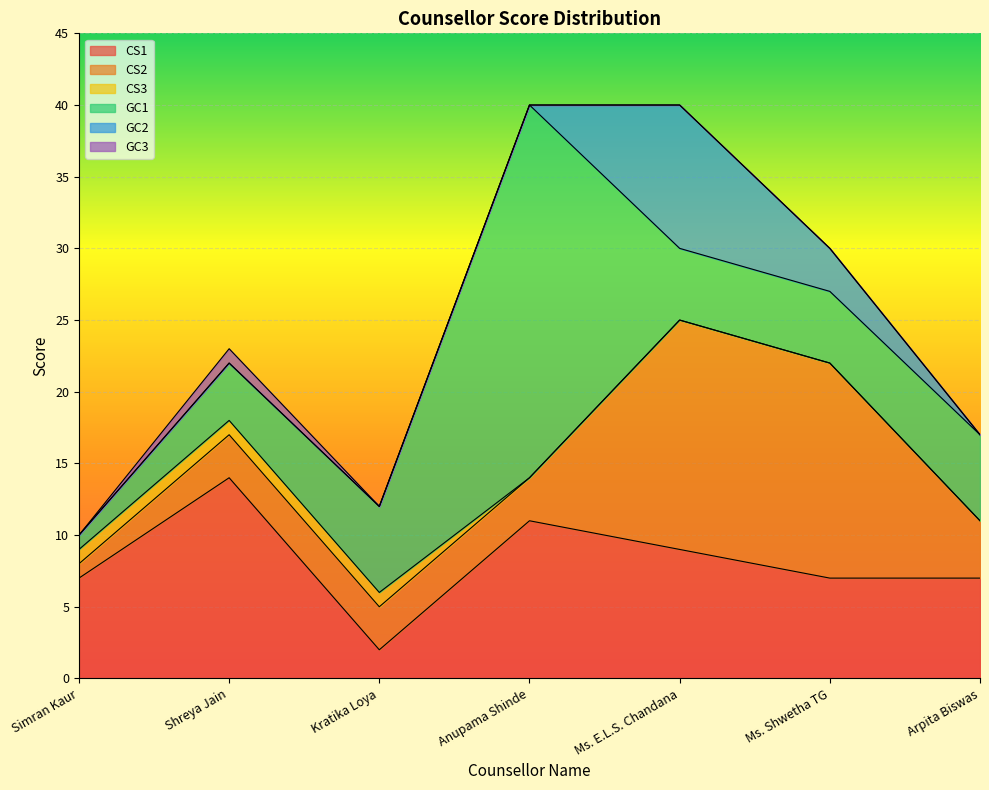

What is the minimum value for GC1?

1